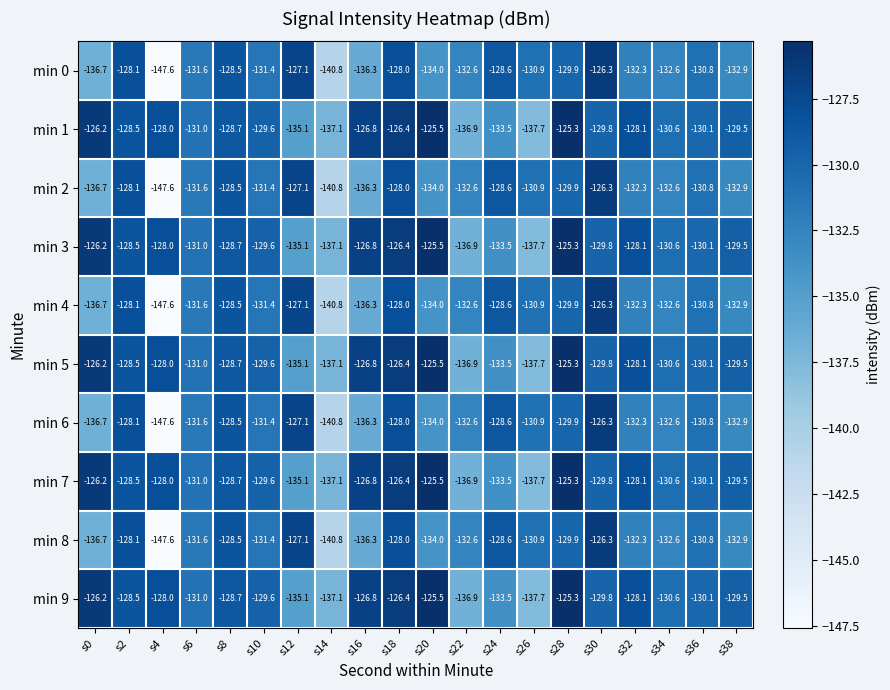

What is the spread (max minus min) of values at s10?

1.8